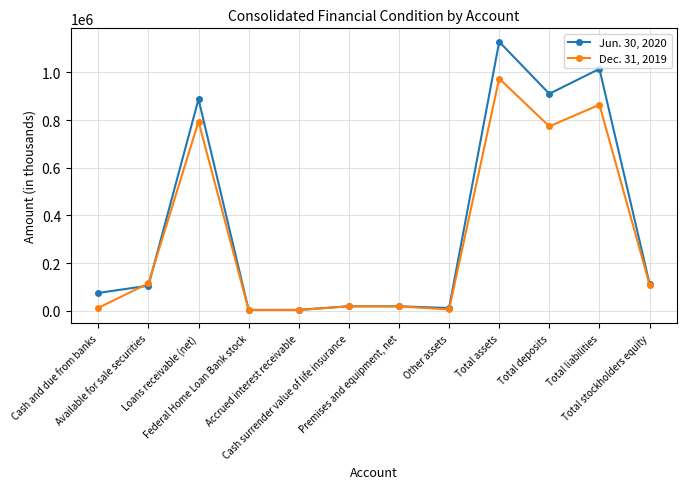

Which series has the widest spread of values?

Jun. 30, 2020